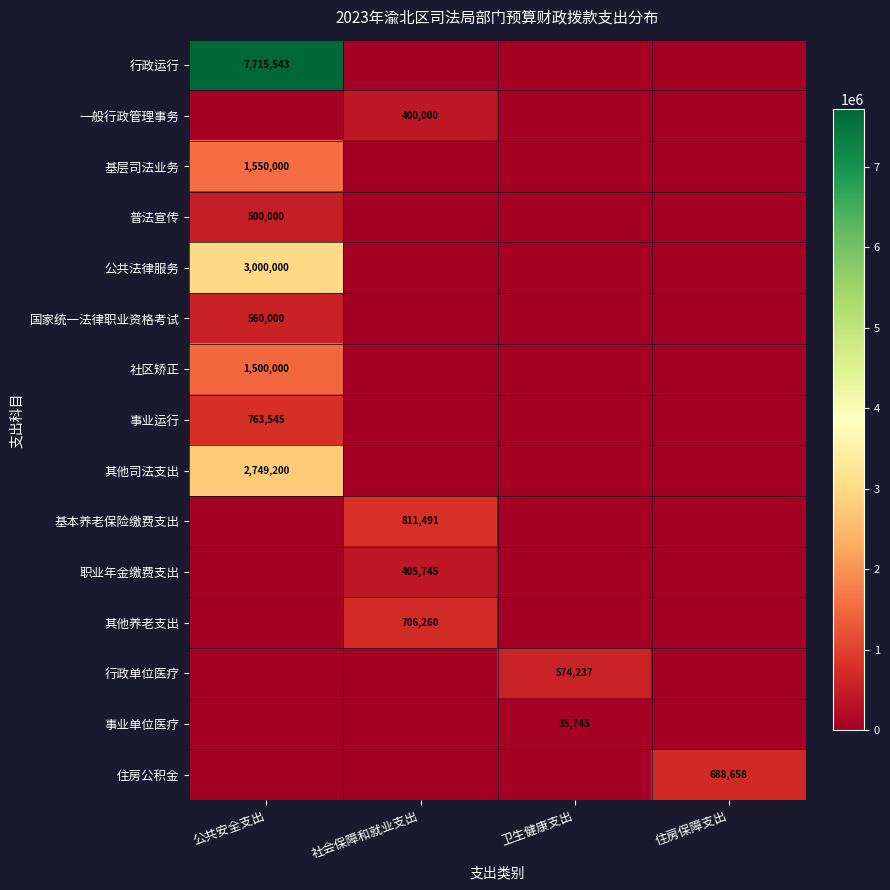

What is the total value across all series at 卫生健康支出?

609981.8